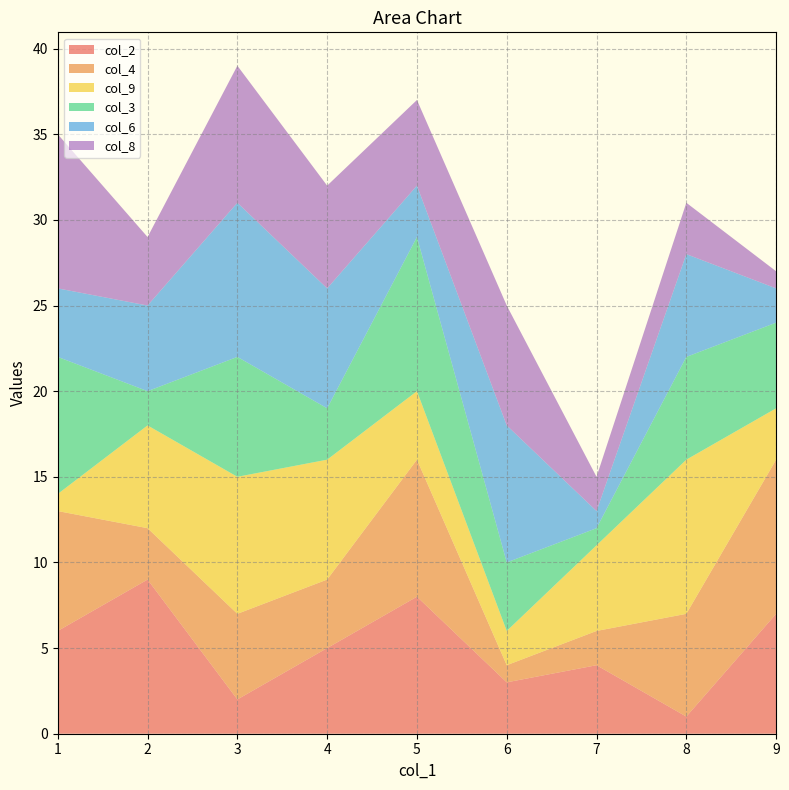

Reading right to left, list all the values displayed in this chart.

col_2: 7	1	4	3	8	5	2	9	6
col_4: 9	6	2	1	8	4	5	3	7
col_9: 3	9	5	2	4	7	8	6	1
col_3: 5	6	1	4	9	3	7	2	8
col_6: 2	6	1	8	3	7	9	5	4
col_8: 1	3	2	7	5	6	8	4	9